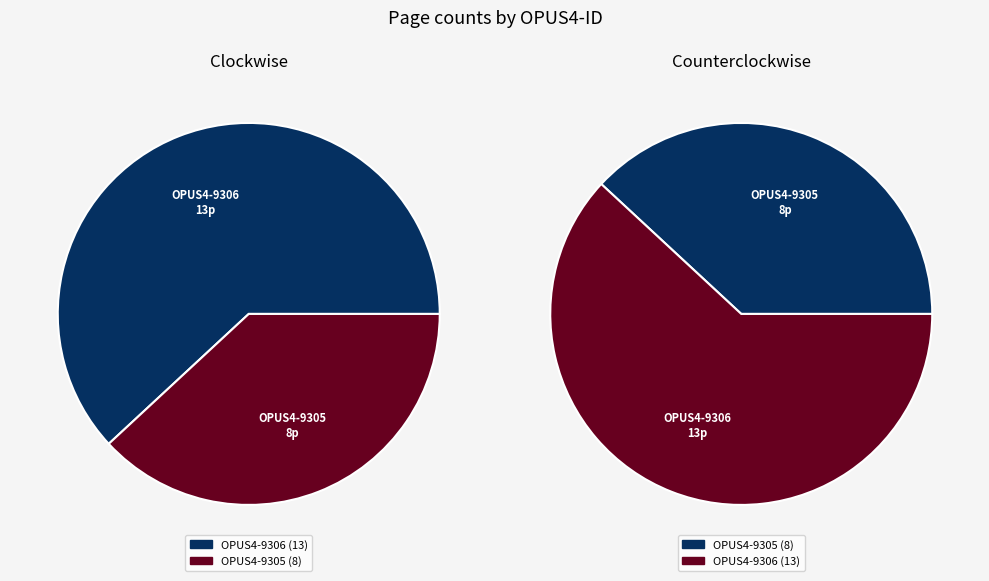

Is it true that OPUS4-9306 is 50% of the pie?

False